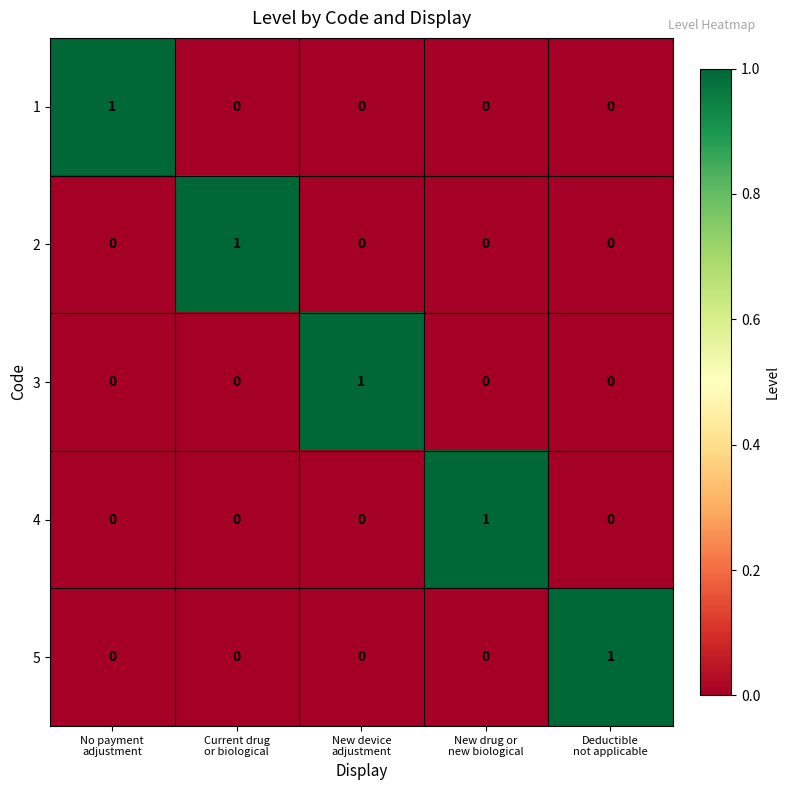

What is the total value across all series at No payment
adjustment?

1